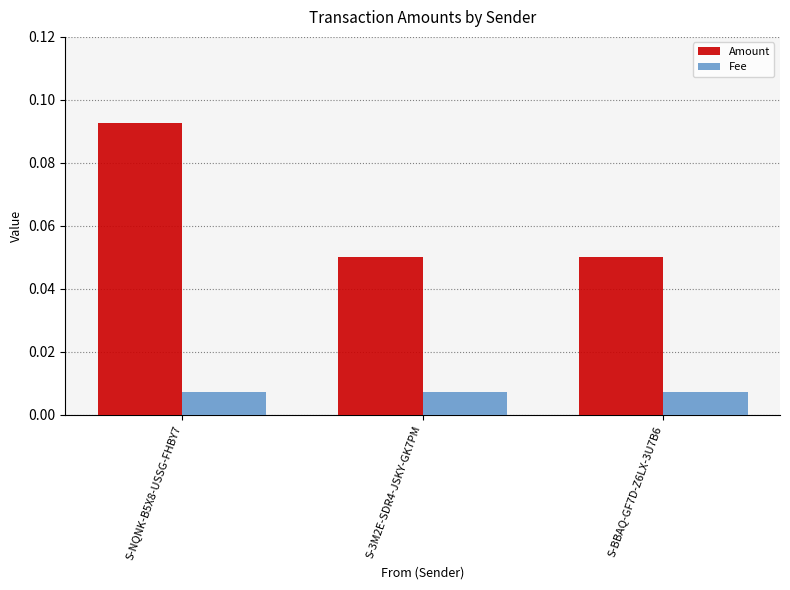

Which series has the largest range (max minus min)?

Amount